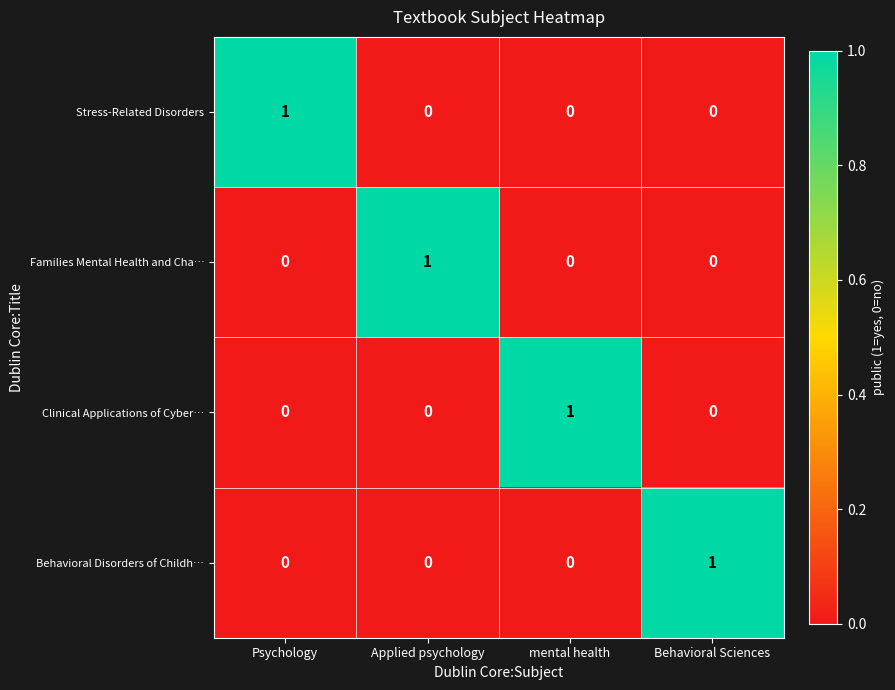

Which category has the highest value in the Stress-Related Disorders series?

Psychology